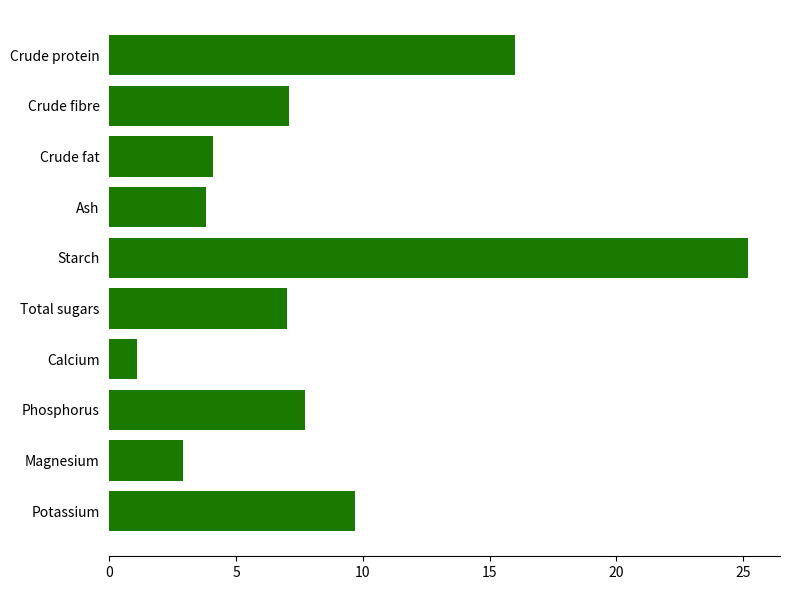

True or false: the data shows 4.1 at Crude fat.

True